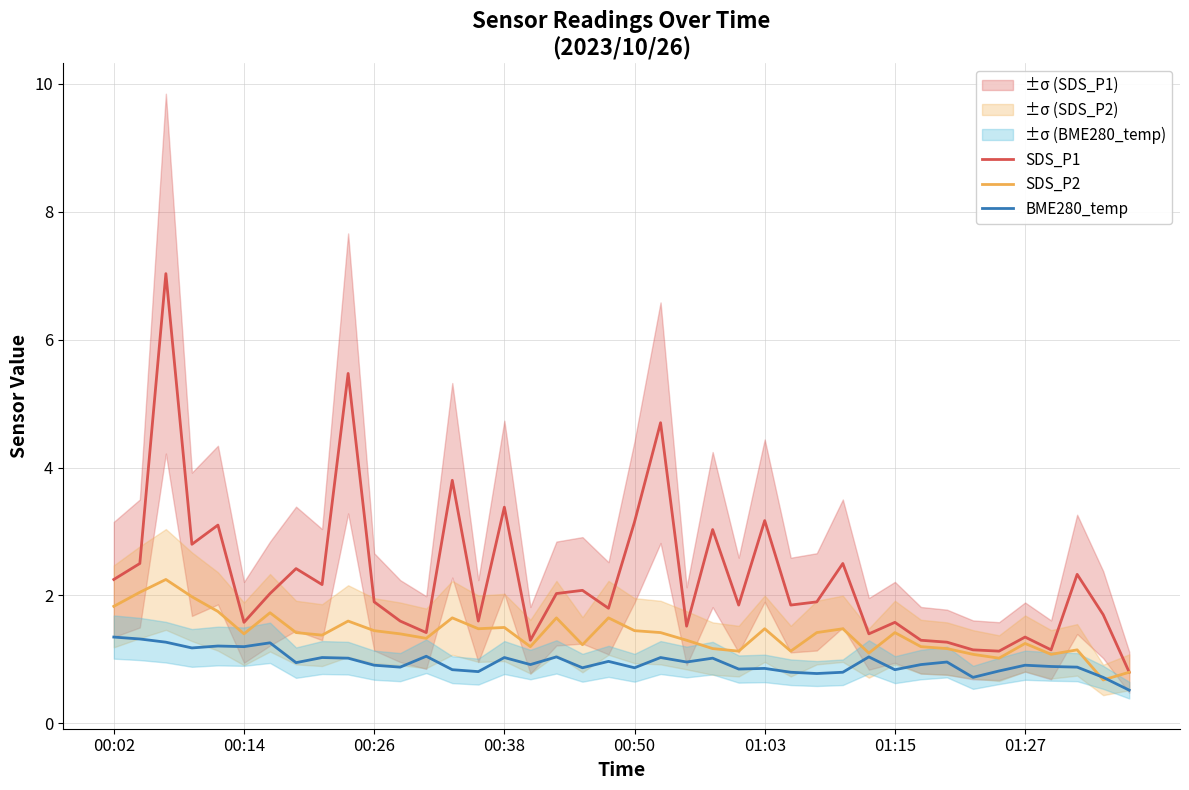

Is the value of SDS_P1 at 26 greater than the value of SDS_P2 at 33?

Yes